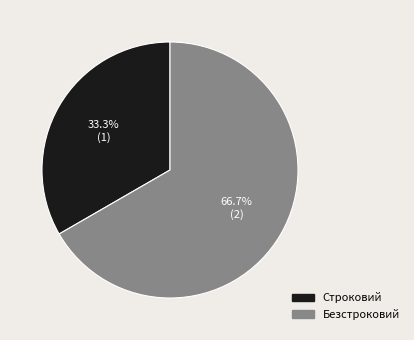

True or false: Строковий accounts for 33% of the total.

True